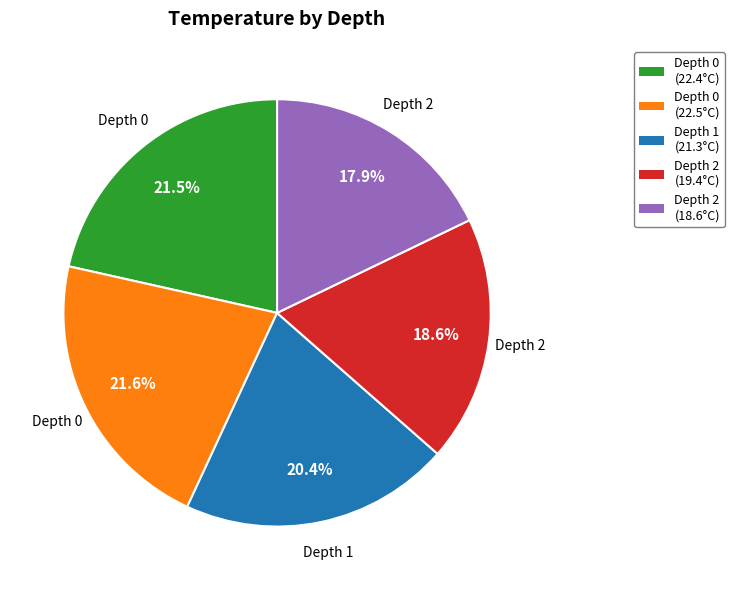

To the nearest percent, what is the average slice percentage?

20%